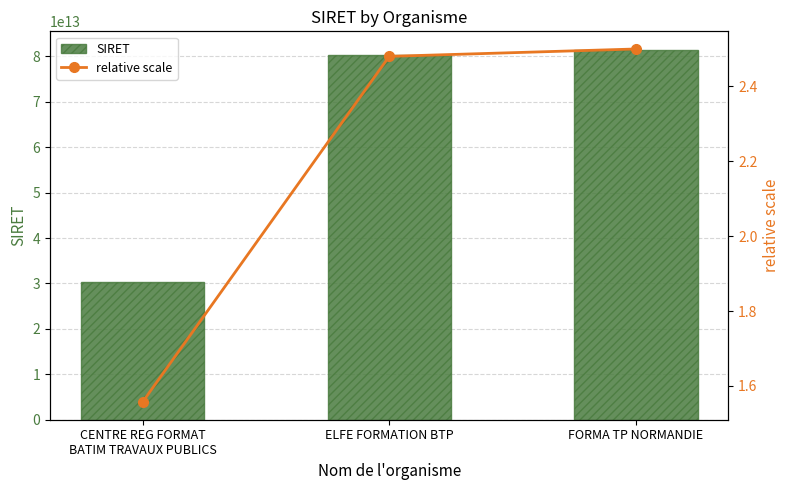

What is the spread (max minus min) of values at CENTRE REG FORMAT
BATIM TRAVAUX PUBLICS?

30233143400017.4